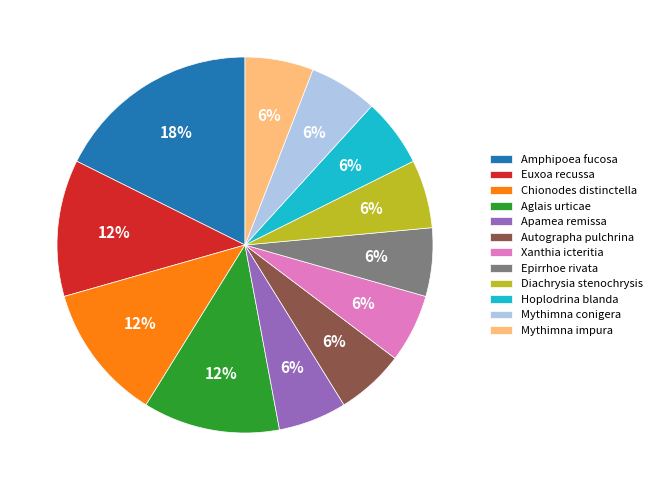

What is the largest slice in the pie chart?

Amphipoea fucosa